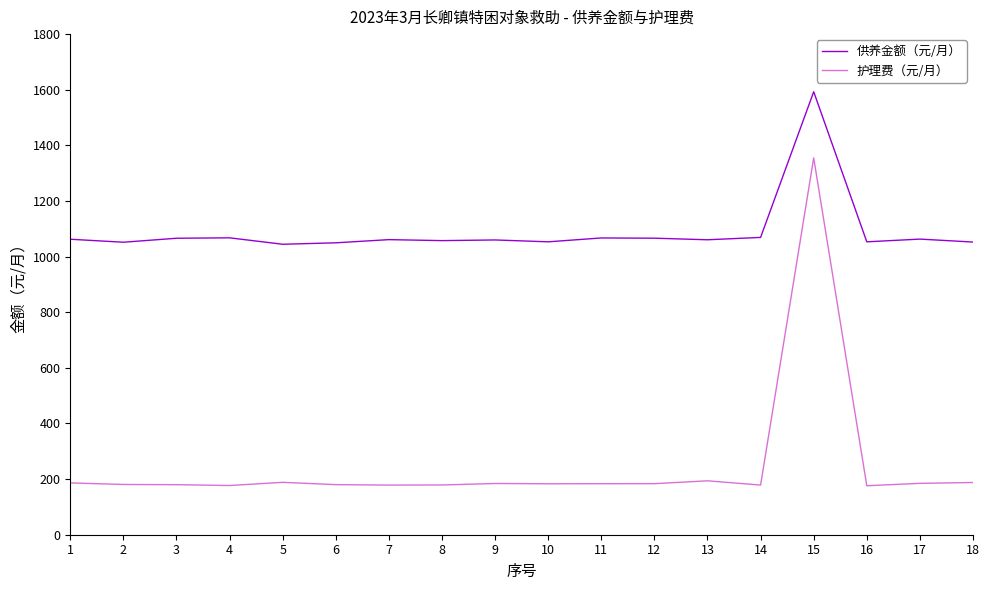

True or false: 护理费（元/月） has a value of 183.6 at 12.

True